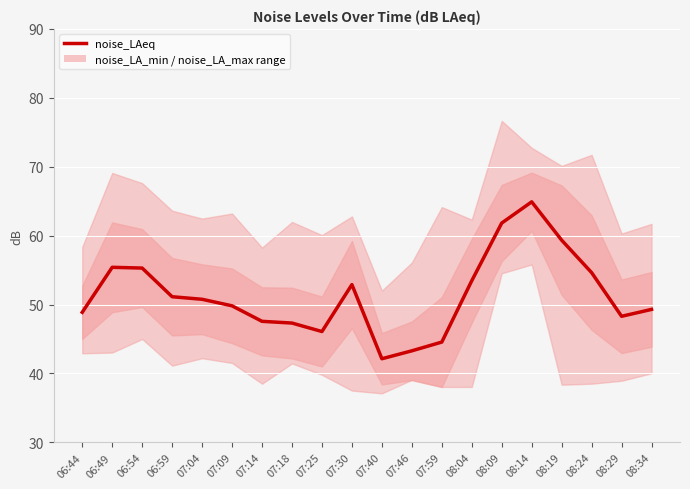

Reading left to right, transcribe all the data shown in this chart.

48.9	55.4	55.3	51.1	50.8	49.8	47.6	47.3	46.1	52.9	42.1	43.3	44.6	53.5	61.8	64.9	59.4	54.6	48.3	49.3